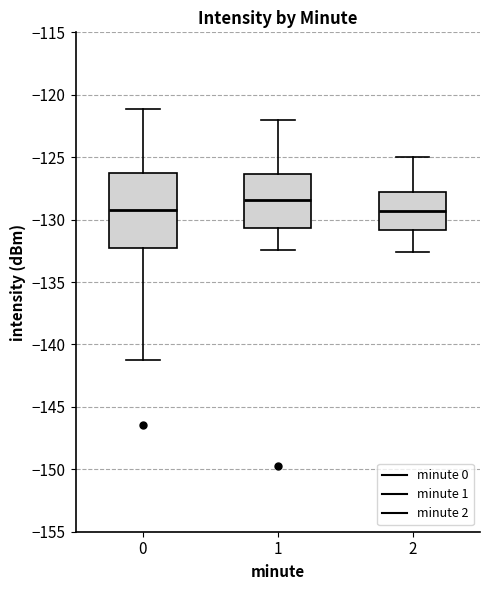

Reading left to right, read every box against the y-axis: the position of its median line, the range the box covers, and the ends of its whiskers. The values are not printed on the chart, so give them approximately, as read against the axis.

0: median -129.0, box -132.5 to -126.5, whiskers -141.0 to -121.0
1: median -128.5, box -130.5 to -126.5, whiskers -132.5 to -122.0
2: median -129.5, box -131.0 to -127.5, whiskers -132.5 to -125.0